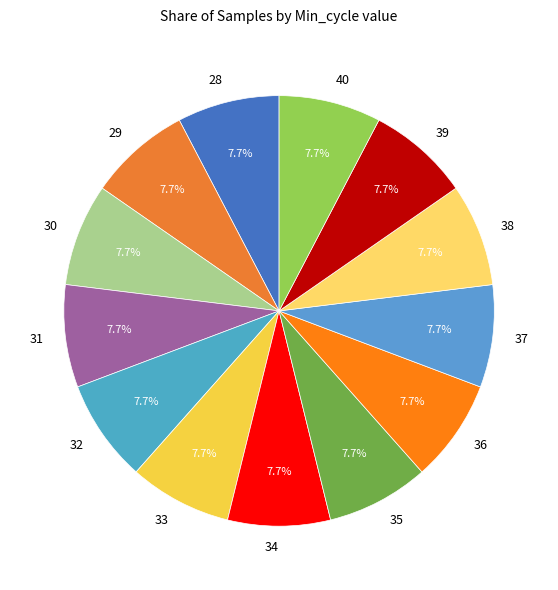

Combined, what portion of the pie is 35 and 34?

15.4%